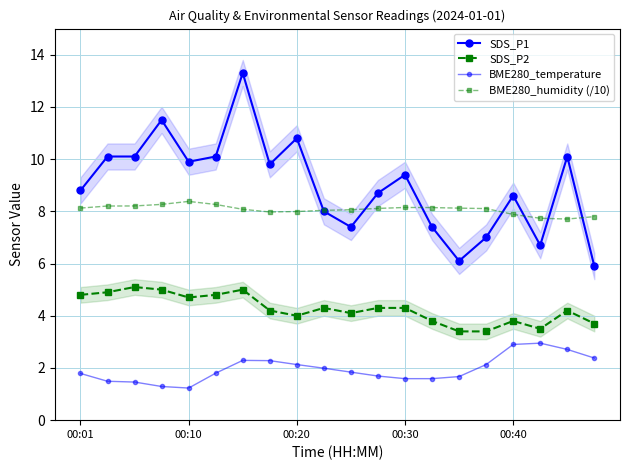

What is the label of the 3rd point from the left?

00:20